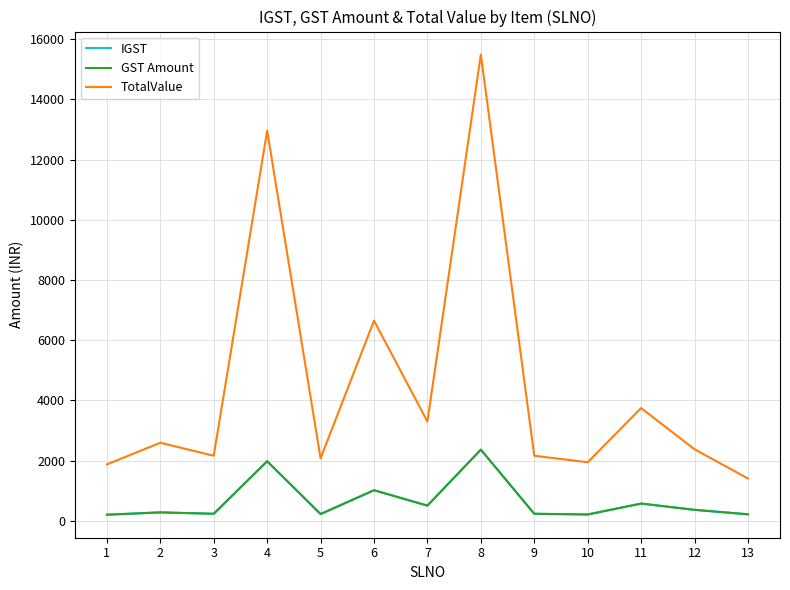

What is the value of the TotalValue point at the 4th from the left?

12959.2